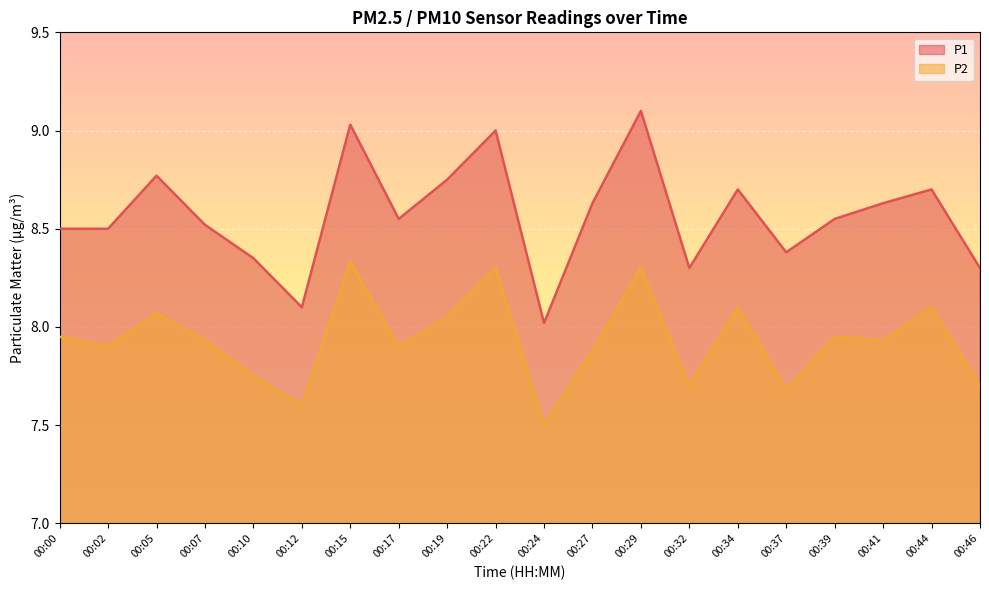

The value of P1 at 00:29 is 13.9. True or false?

False